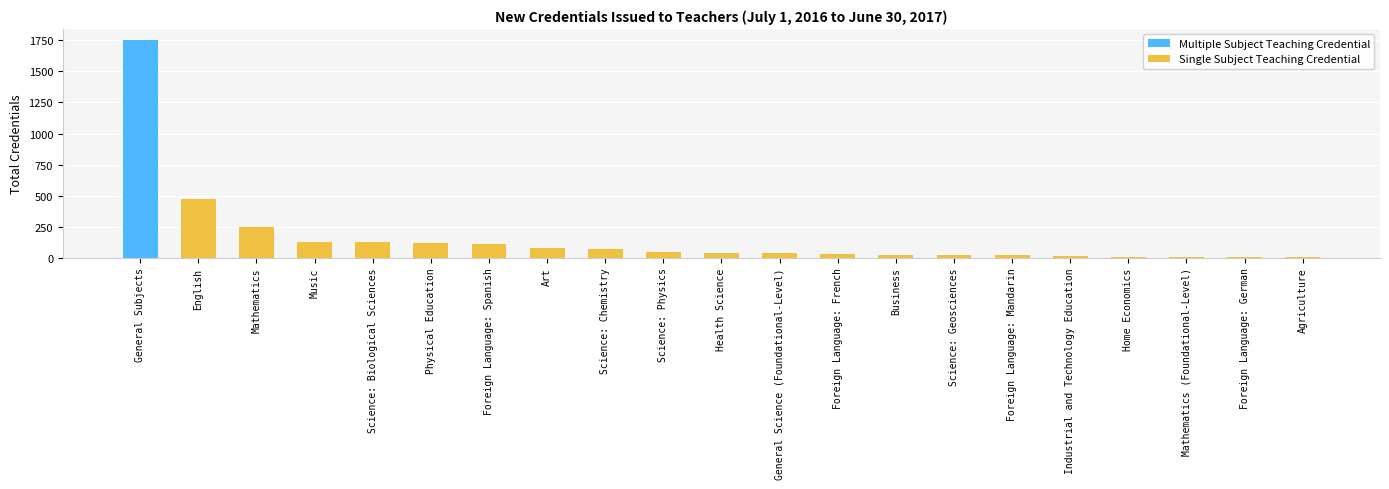

How many values are below 41?

10